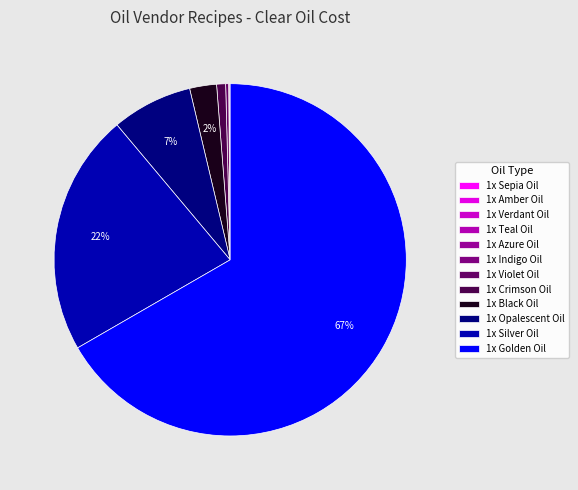

What is the largest slice in the pie chart?

1x Golden Oil